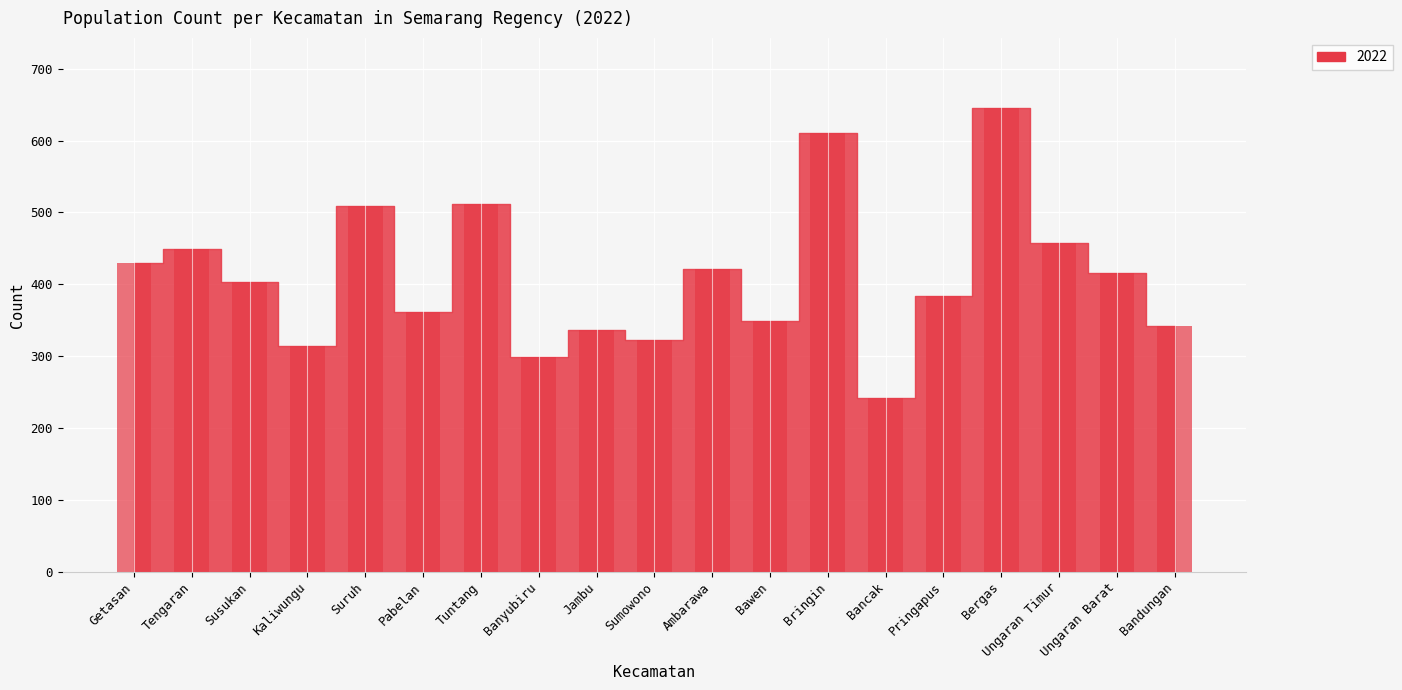

Which category has the highest value across all series?

Bergas